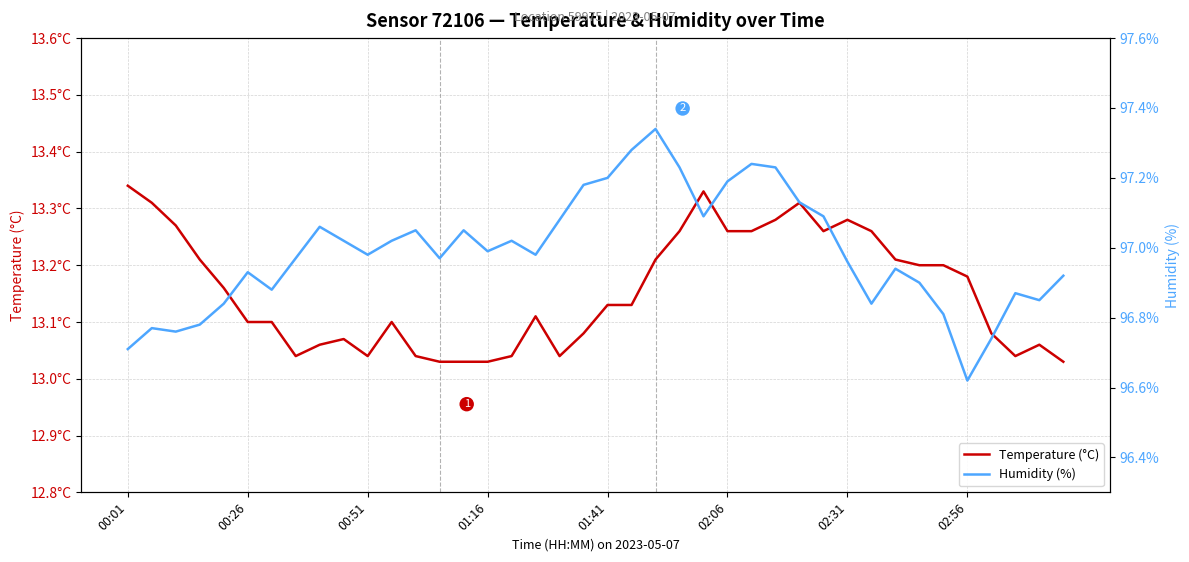

Does the chart display data point markers on the line(s)?

No